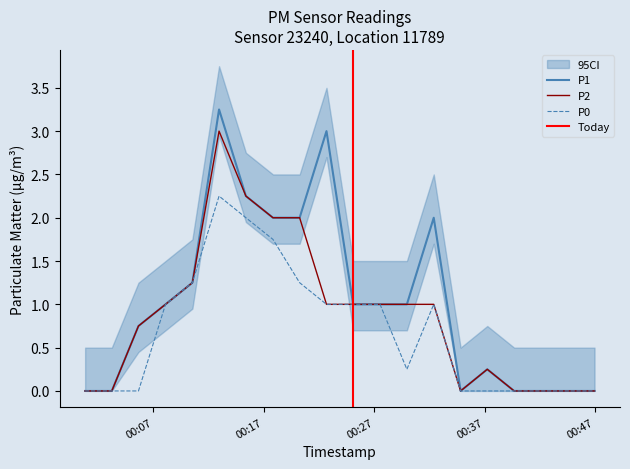

What is the label of the 2nd point from the left?

2024-02-23T00:03:14